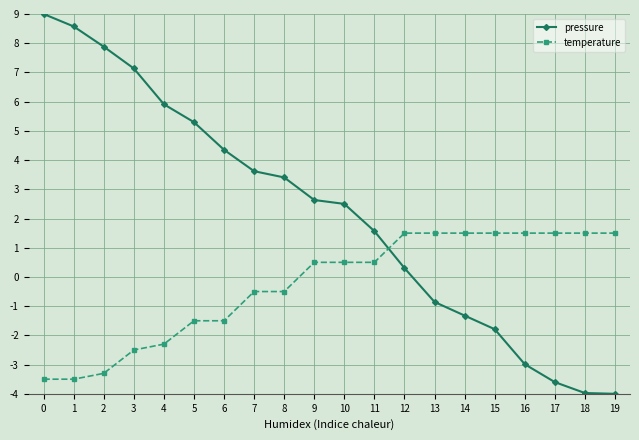

Reading right to left, extract all data points from this chart.

pressure: -4.0	-4.0	-3.6	-3.0	-1.8	-1.3	-0.9	0.3	1.6	2.5	2.6	3.4	3.6	4.4	5.3	5.9	7.1	7.9	8.6	9.0
temperature: 1.5	1.5	1.5	1.5	1.5	1.5	1.5	1.5	0.5	0.5	0.5	-0.5	-0.5	-1.5	-1.5	-2.3	-2.5	-3.3	-3.5	-3.5